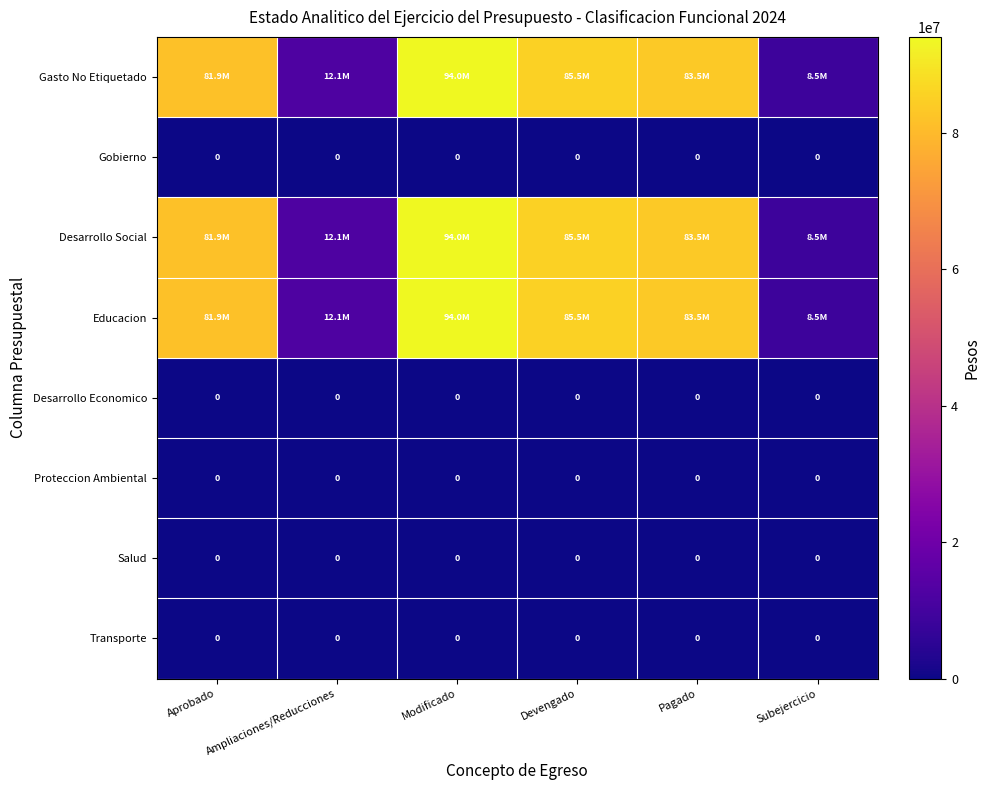

True or false: Salud has a value of 0 at Pagado.

True